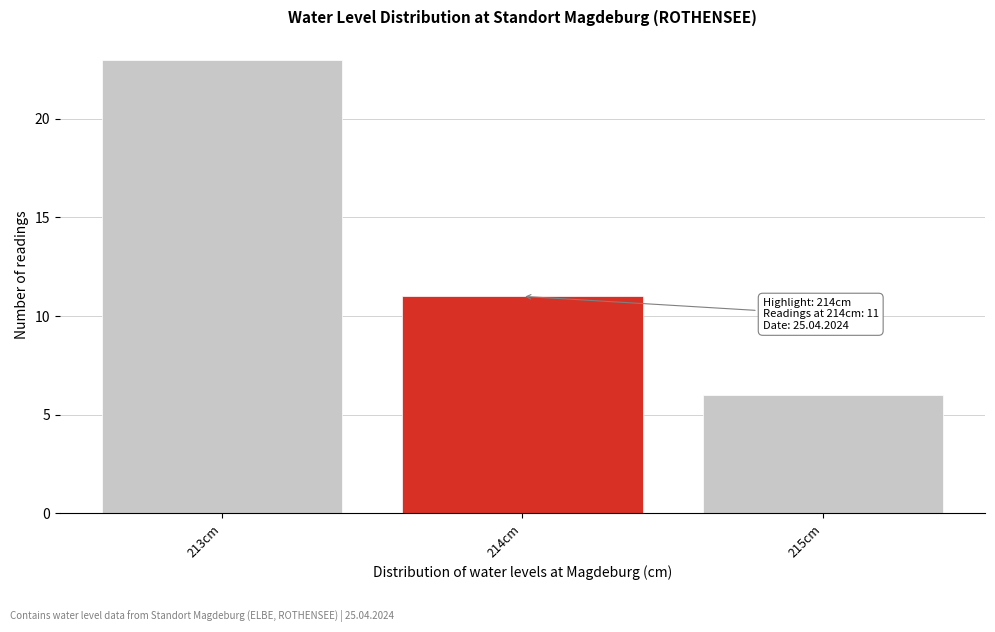

Which range on the x-axis has the tallest bar?

212.5 to 213.5